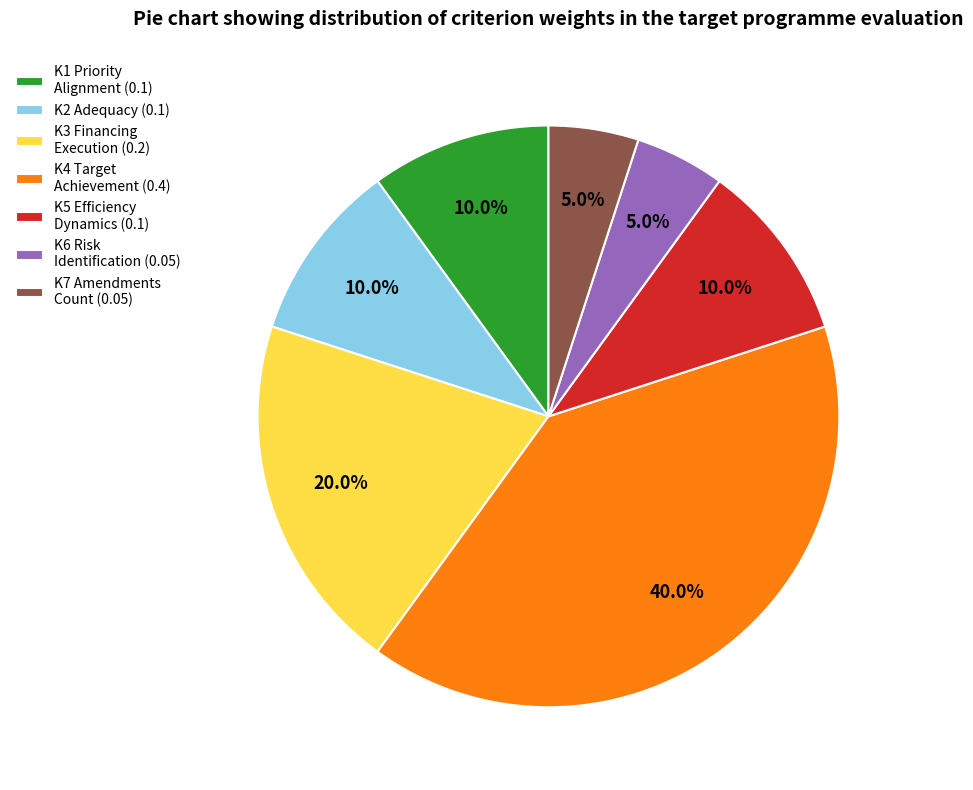

True or false: K1 accounts for 10% of the total.

True